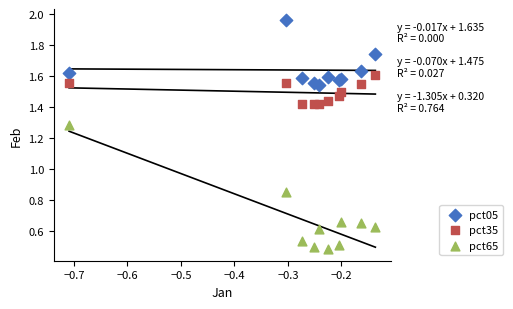

Which series contains the lowest Y value?

pct65